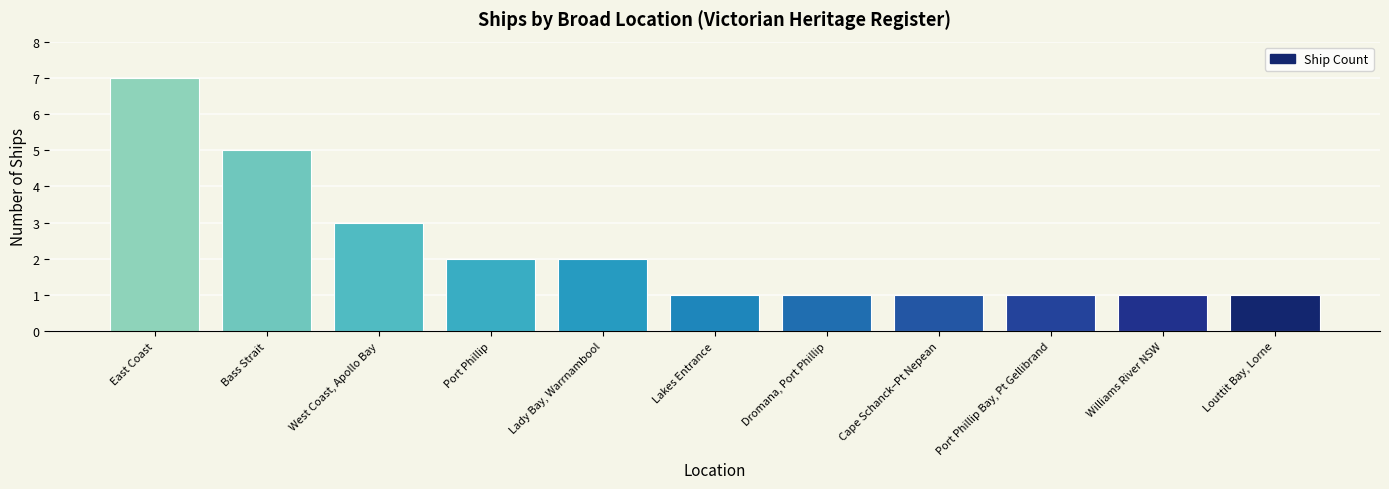

Count the number of data series in this chart.

1